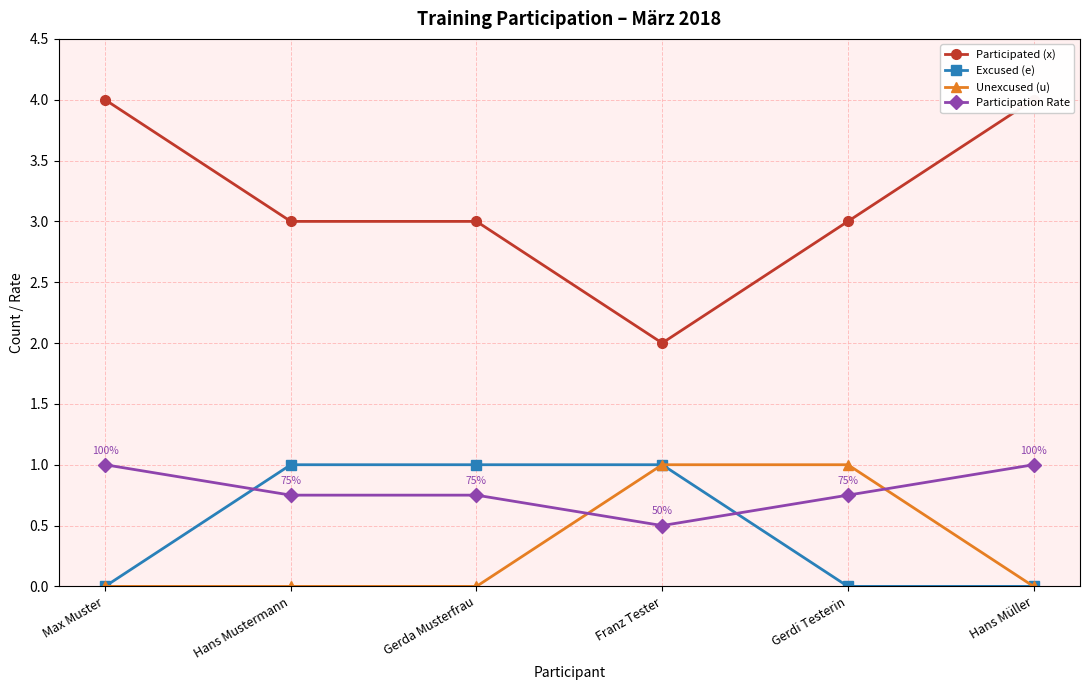

True or false: Unexcused (u) and Participated (x) intersect in this chart.

False